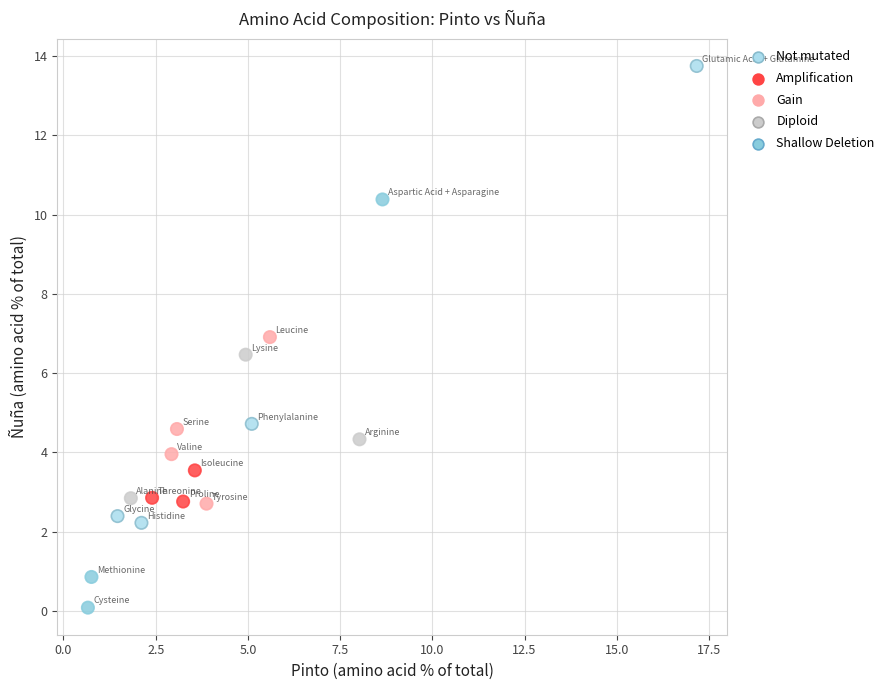

What is the range of X values (max minus min)?

16.5